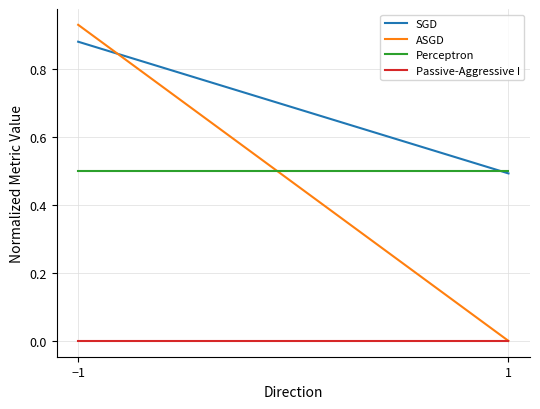

Rank the categories by Perceptron value from lowest to highest.

−1, 1